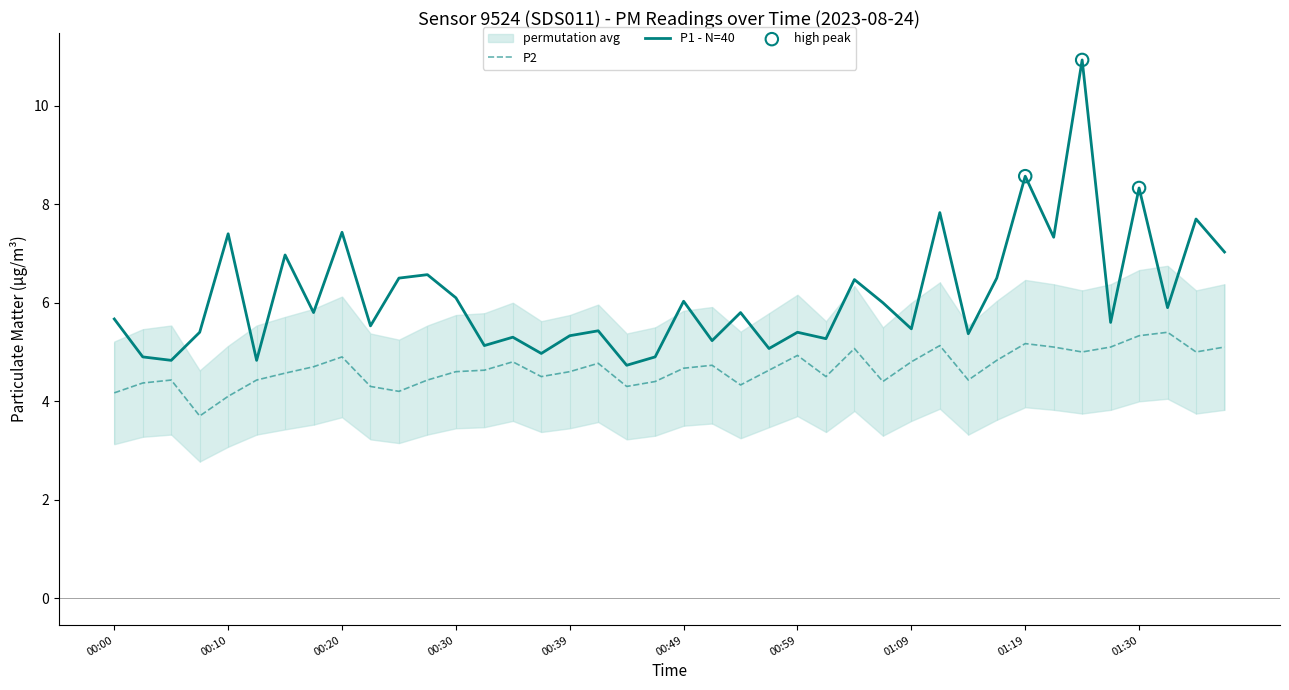

What is the total value across all series at 01:06?

10.4